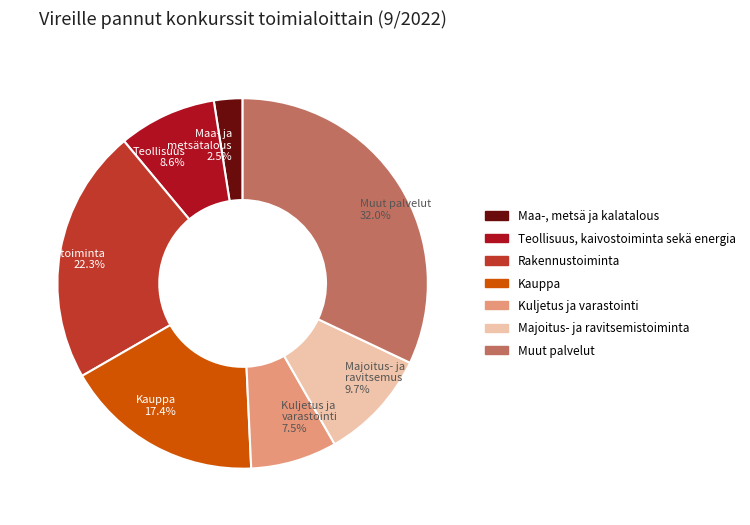

Which has a higher value, Teollisuus 8.6% or Rakennustoiminta 22.3%?

Rakennustoiminta 22.3%